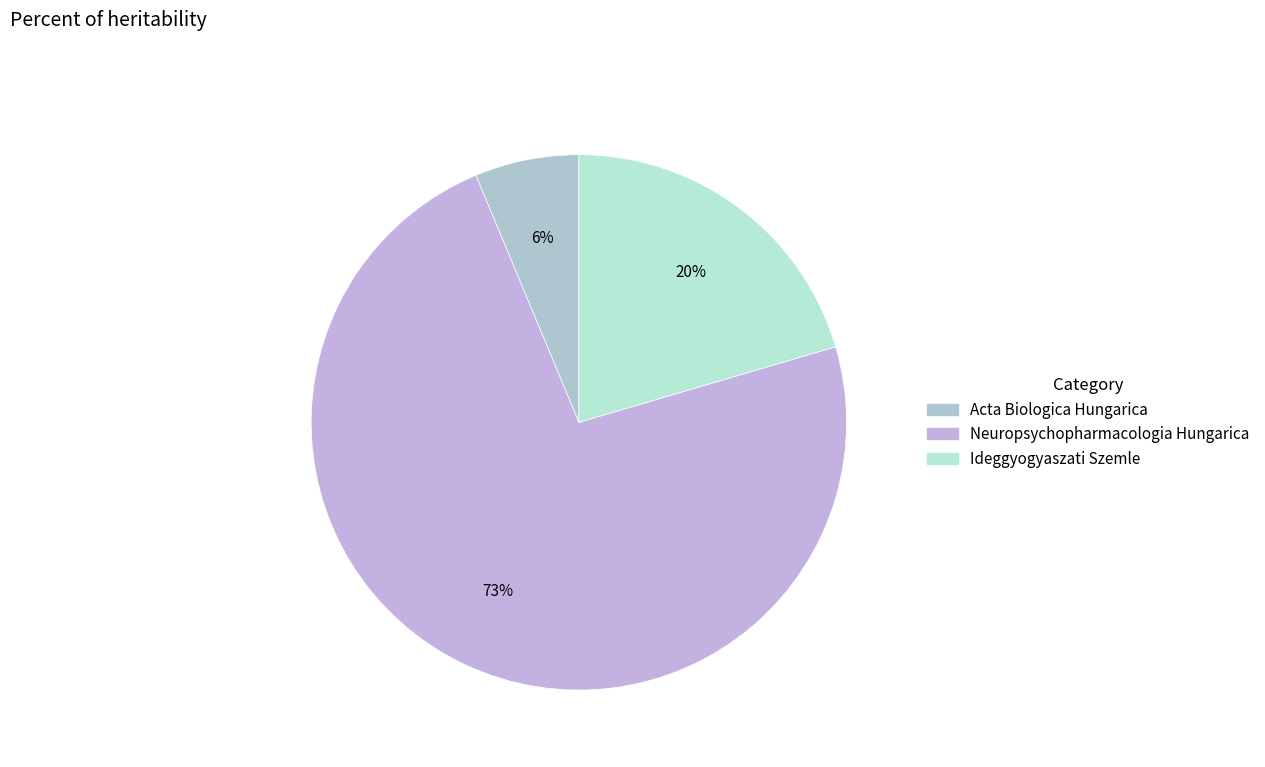

How many segments does this pie chart have?

3